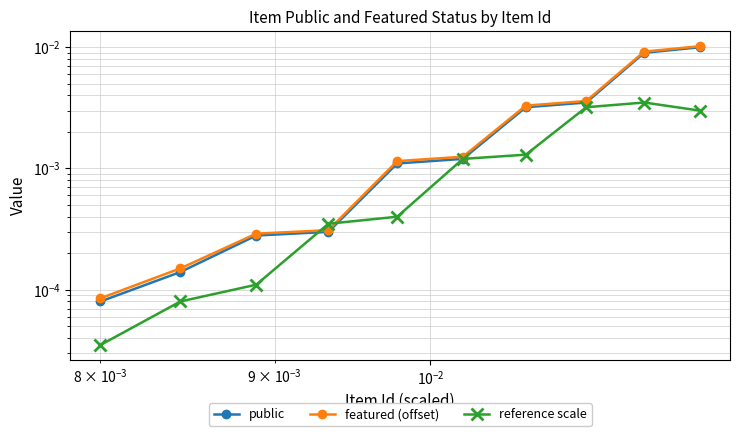

How many series are shown in this chart?

3